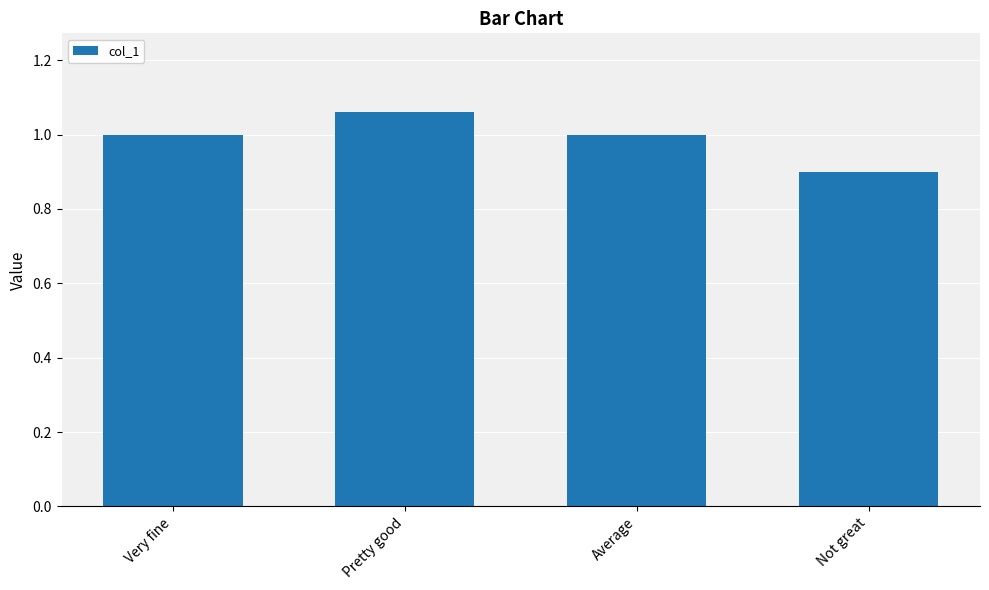

What is the minimum value shown in the chart?

0.9